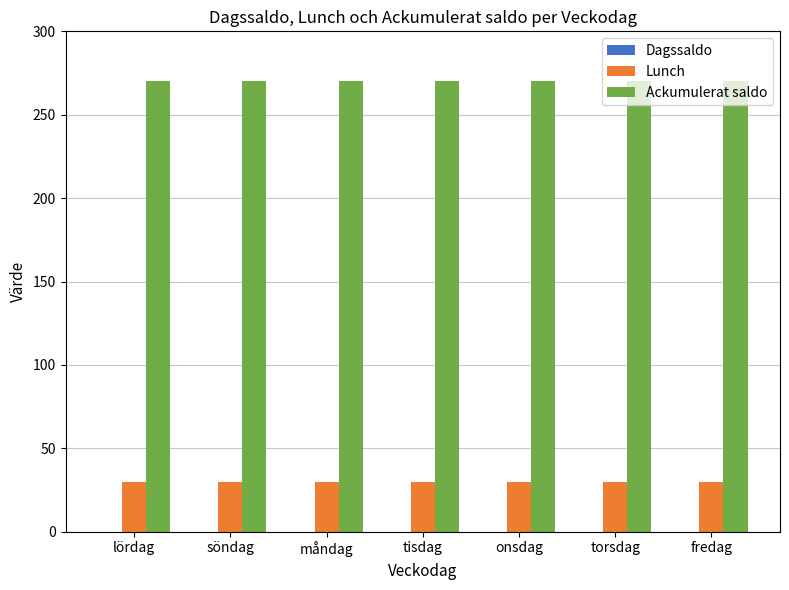

At tisdag, list the series in order from smallest to largest.

Lunch, Ackumulerat saldo